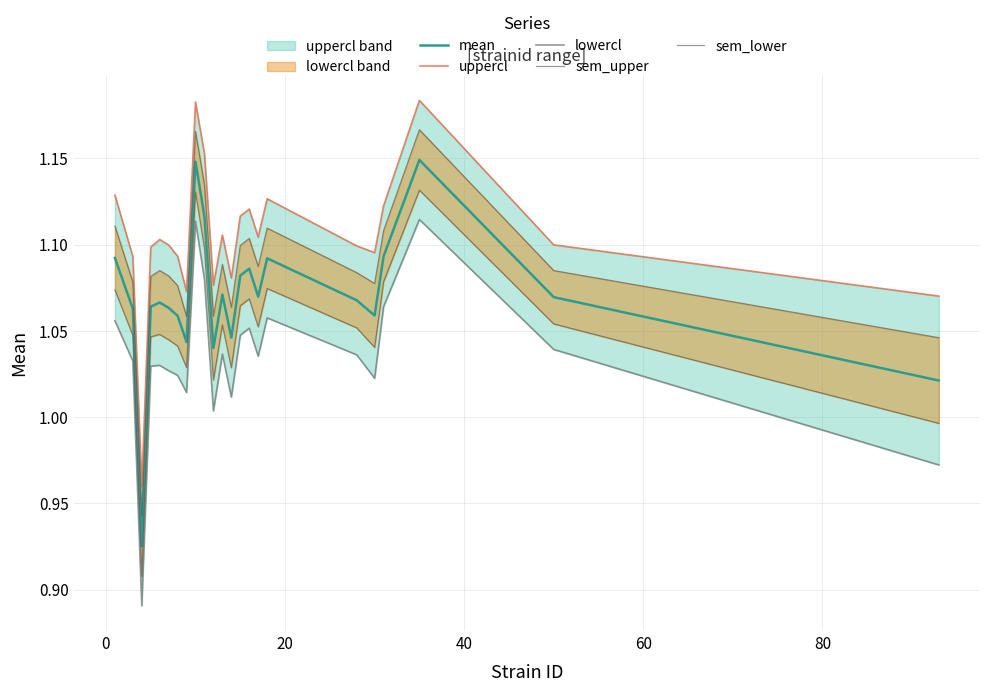

What is the smallest value displayed?

0.9